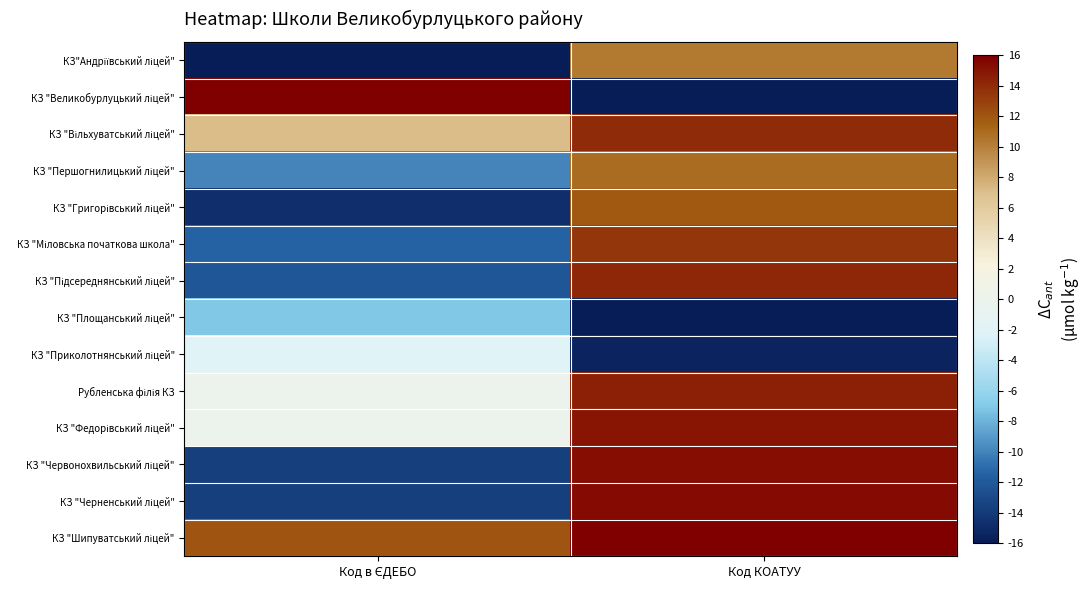

Which series has the largest total across all categories?

КЗ "Шипуватський ліцей"